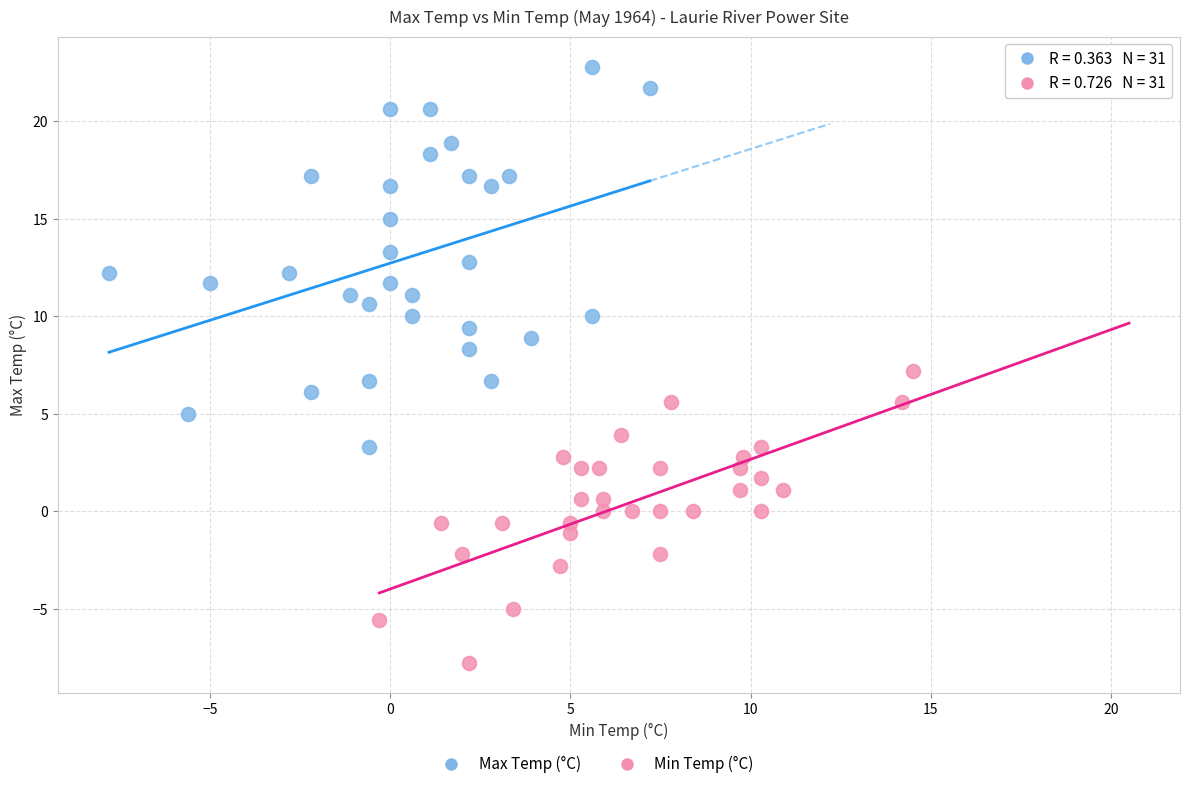

Which series reaches the maximum Y coordinate?

Max Temp (°C)